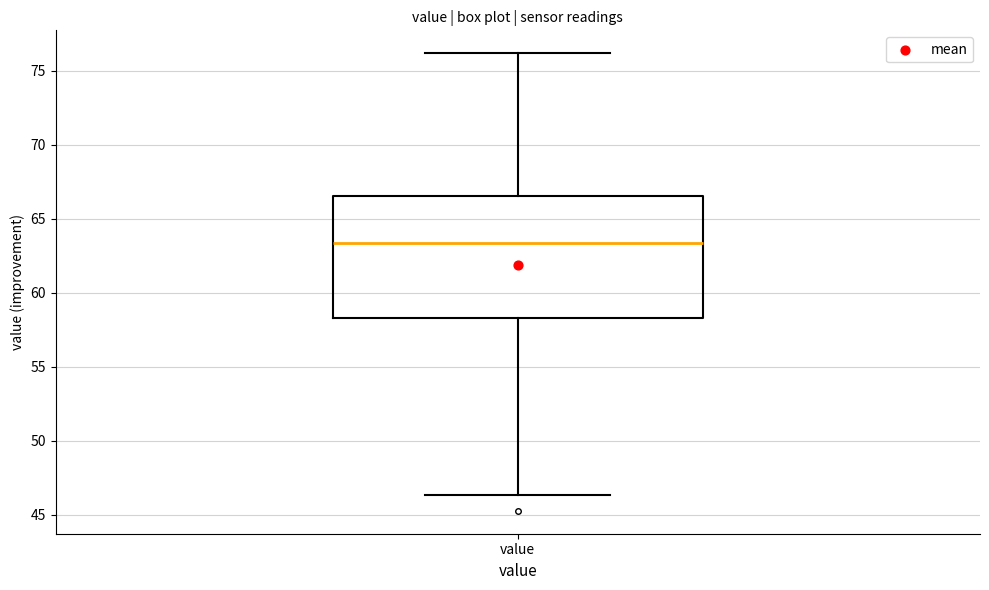

Transcribe this box plot: give where the median line is, the range the box spans, and where the two whiskers end, as read against the y-axis. The values are not printed on the chart, so give them approximately, as read against the axis.

median 63.5, box 58.5 to 66.5, whiskers 46.5 to 76.0